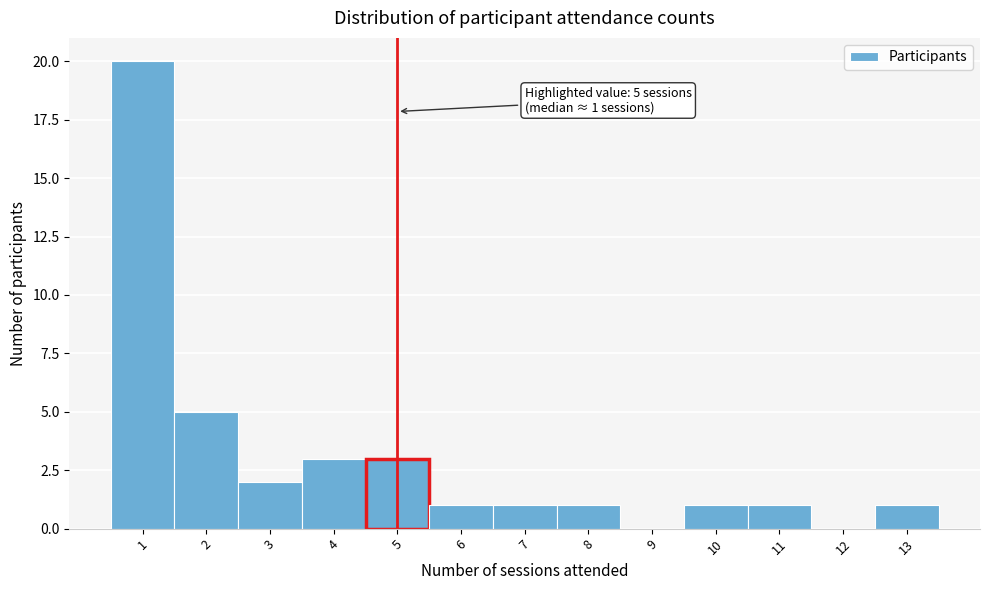

Over which range of the x-axis is the bar tallest?

0.5 to 1.5